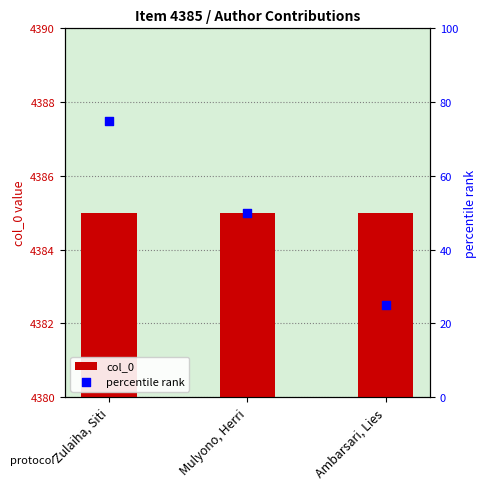

Which series has the widest spread of Y values?

percentile rank